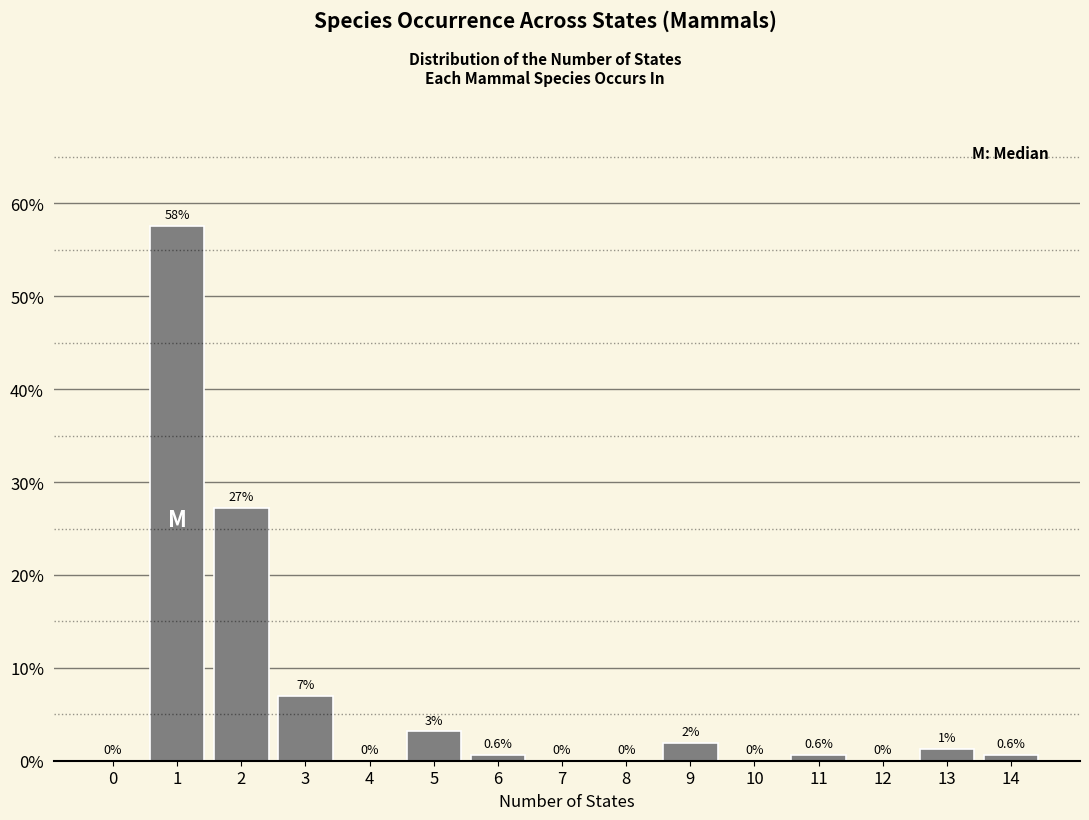

Which has a higher value, 5 or 4?

5